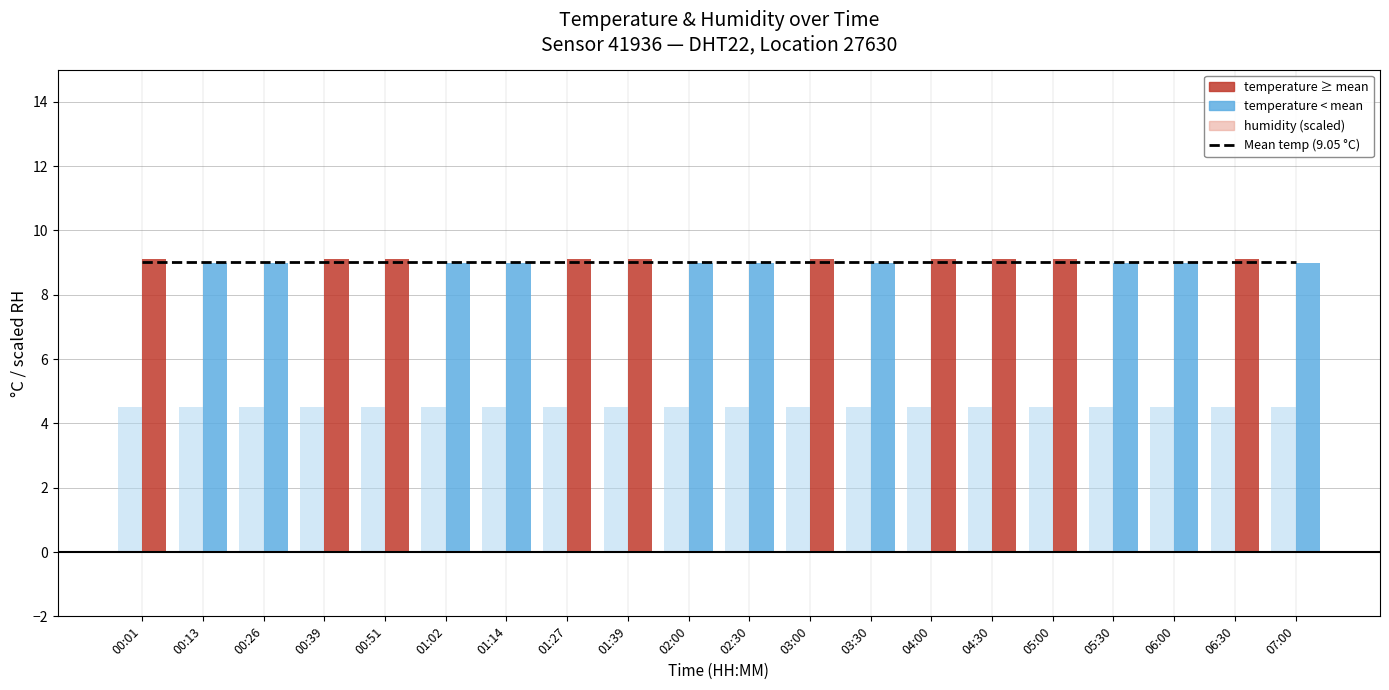

What is the label of the 19th bar from the right?

00:13